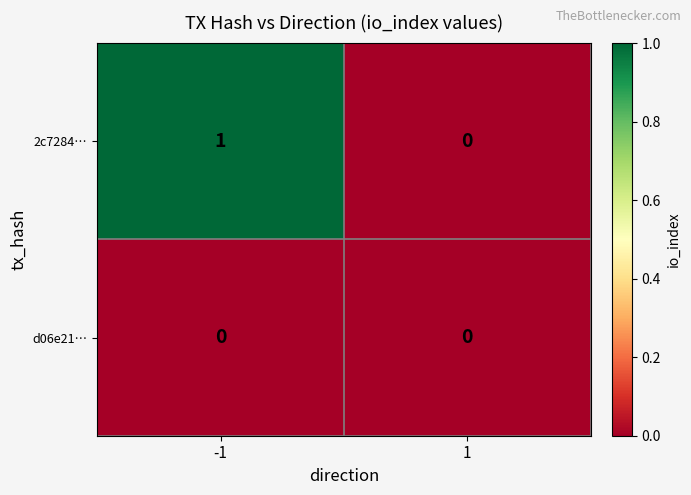

True or false: 2c7284… has a value of 1 at -1.

True